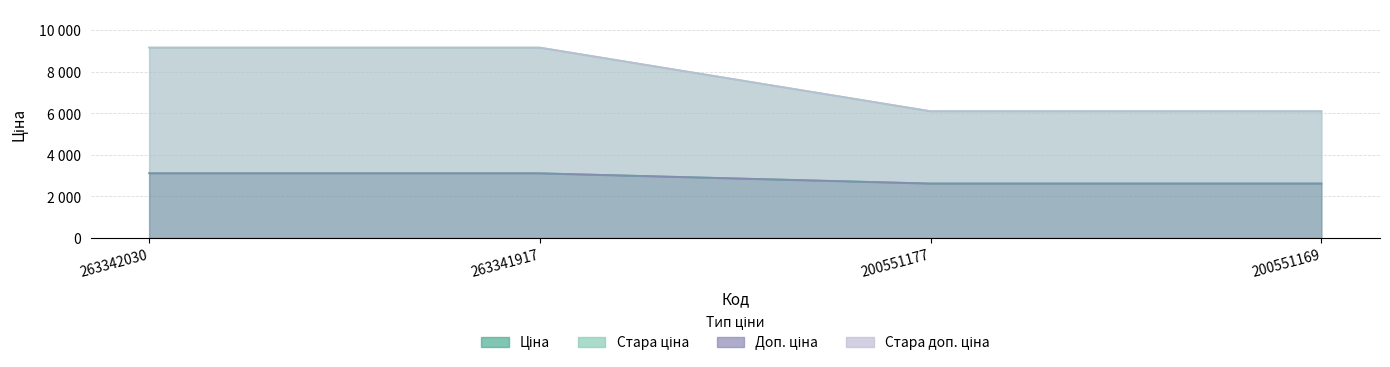

How many series are shown in this chart?

4